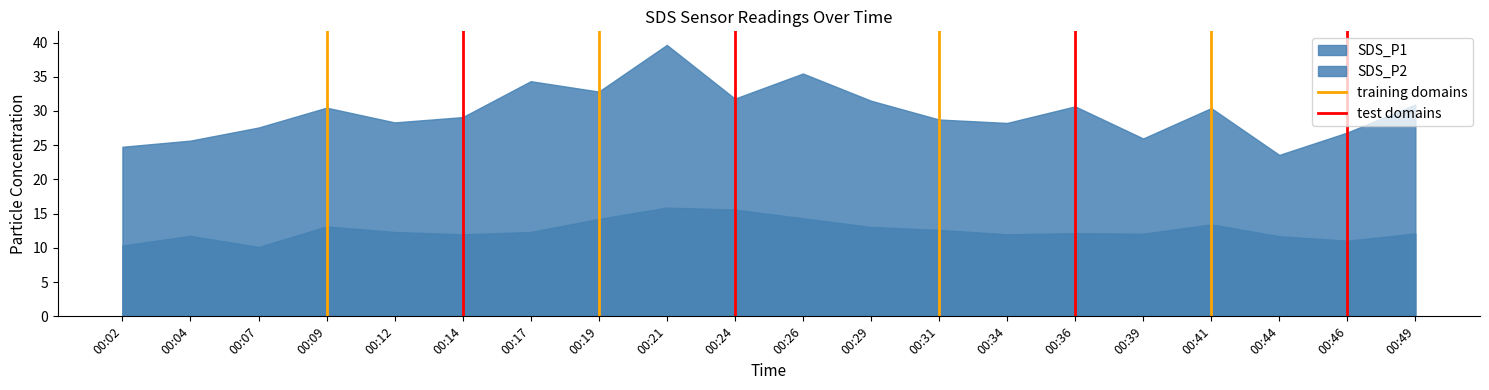

What is the maximum value for training domains?

1